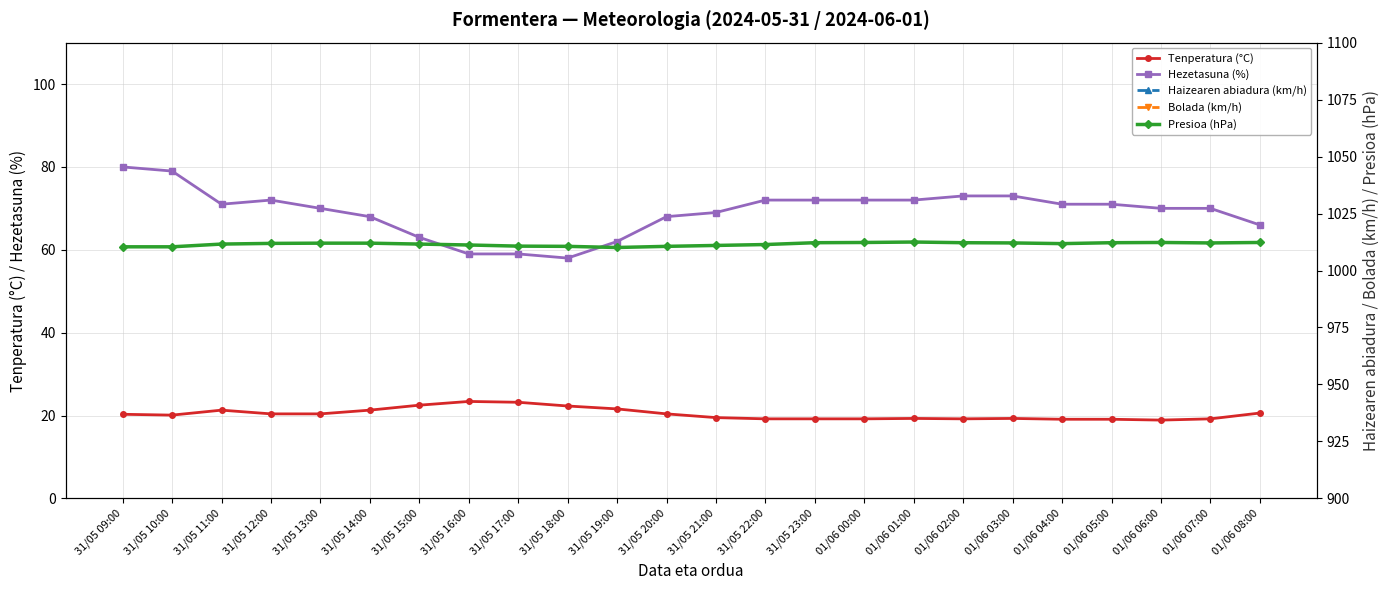

What is the value of the Hezetasuna (%) point at the 9th from the left?

59.0